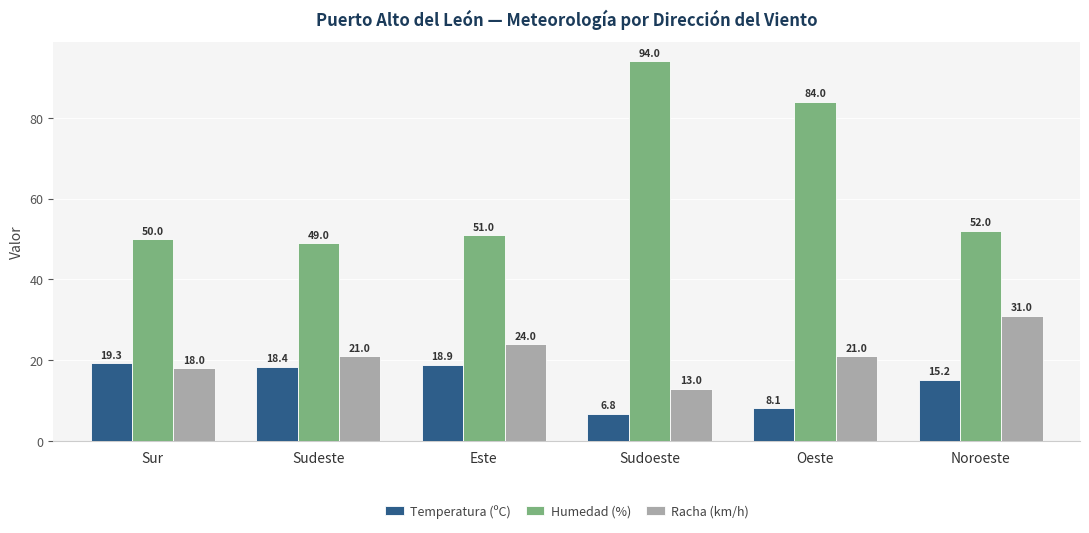

What are all the series names shown in the legend?

Temperatura (ºC), Humedad (%), Racha (km/h)